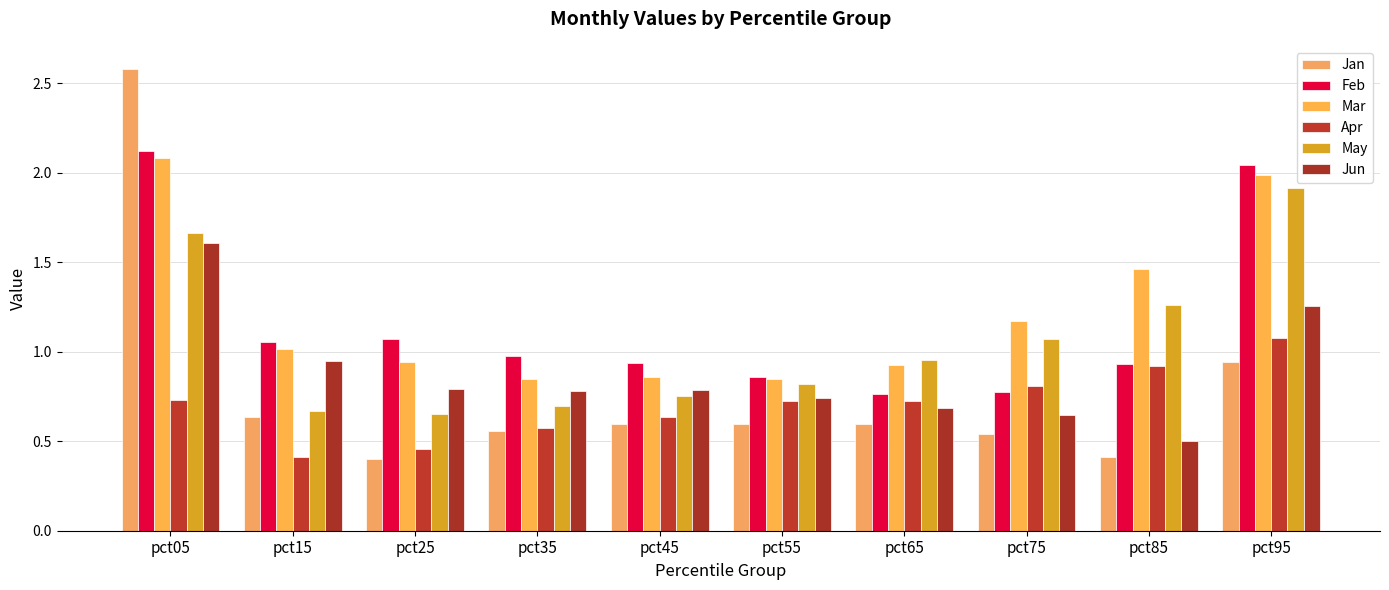

How many groups of bars are there?

10